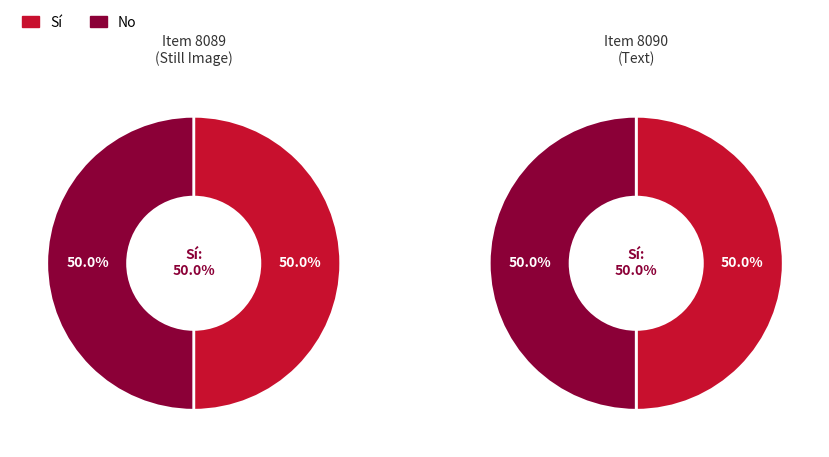

Is Item 8090
(Text) the majority of the pie?

No